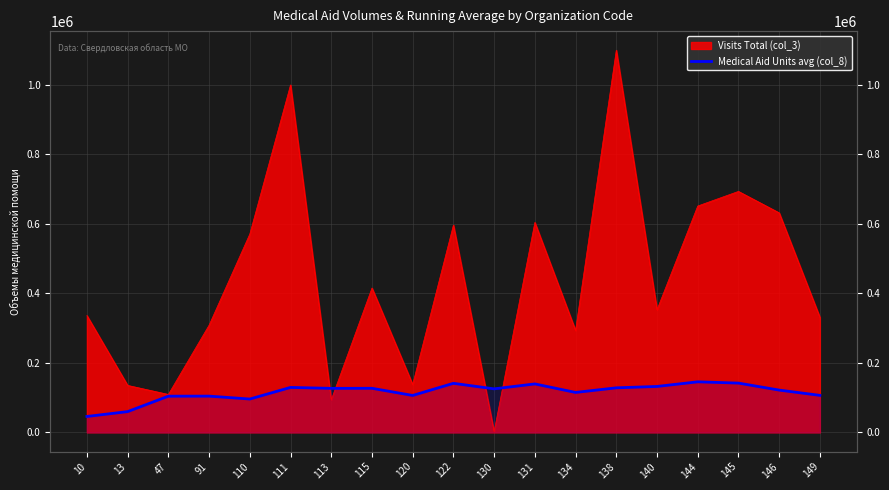

At which category does the data reach its first local peak?

91